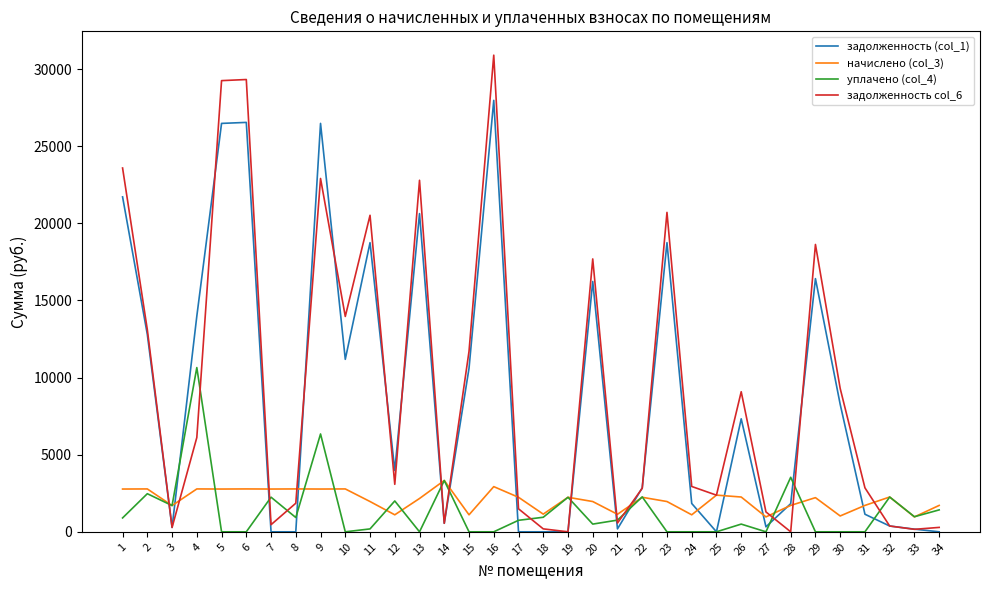

At which label does уплачено (col_4) first exceed 758?

1